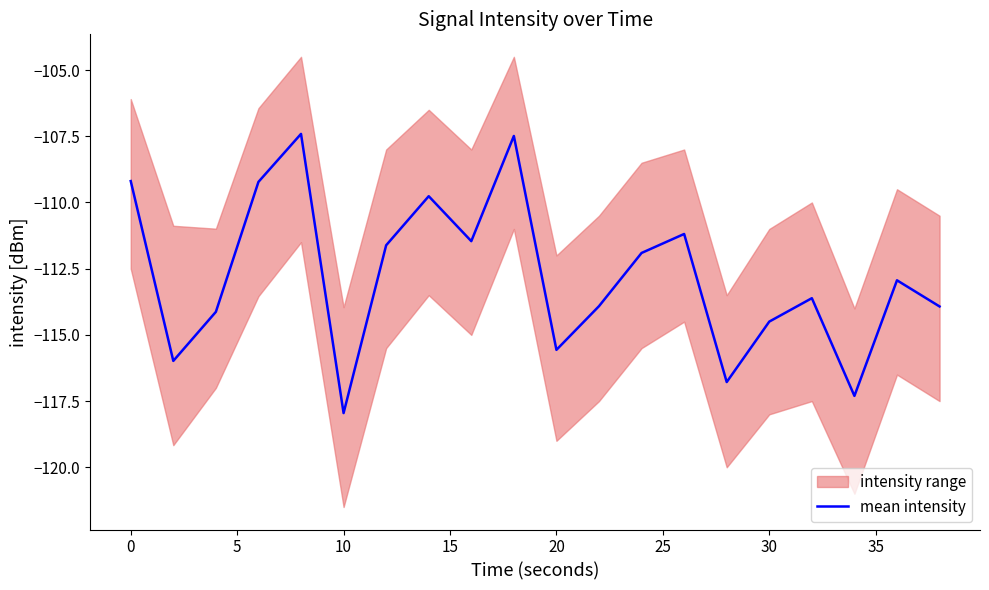

What is the lowest value of the mean intensity series?

-118.0